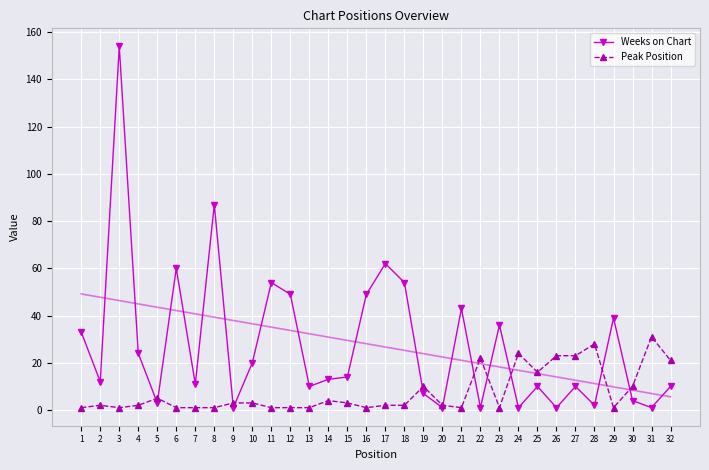

Rank the series at 23 from highest to lowest value.

Weeks on Chart, Peak Position